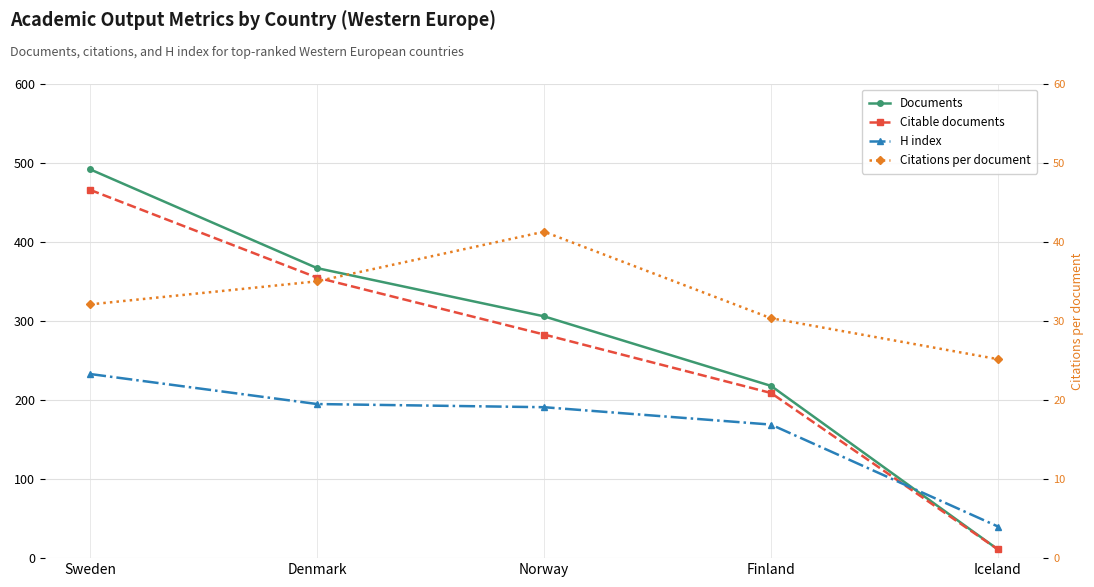

What is the label of the 5th point from the right?

Sweden